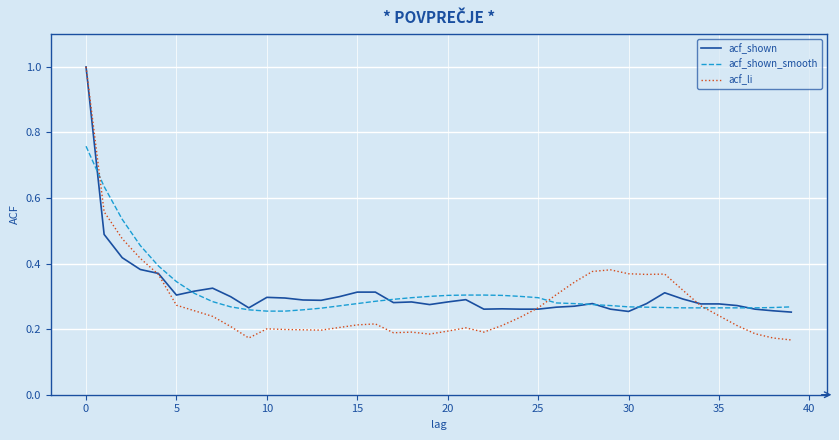

What is the greatest value displayed?

1.0